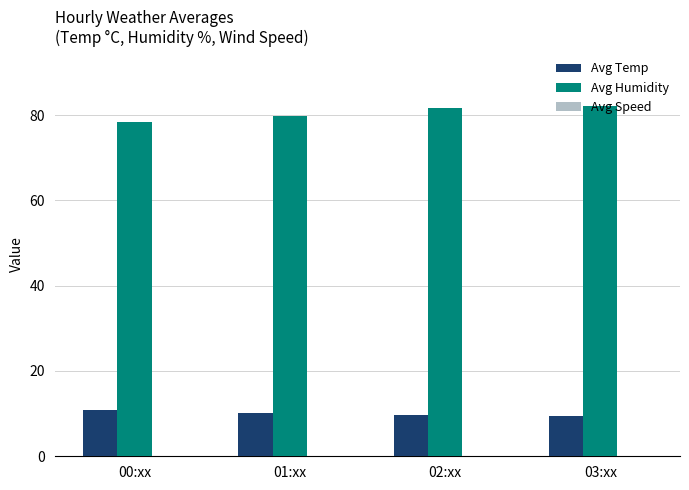

The value of Avg Humidity at 02:xx is 81.7. True or false?

True